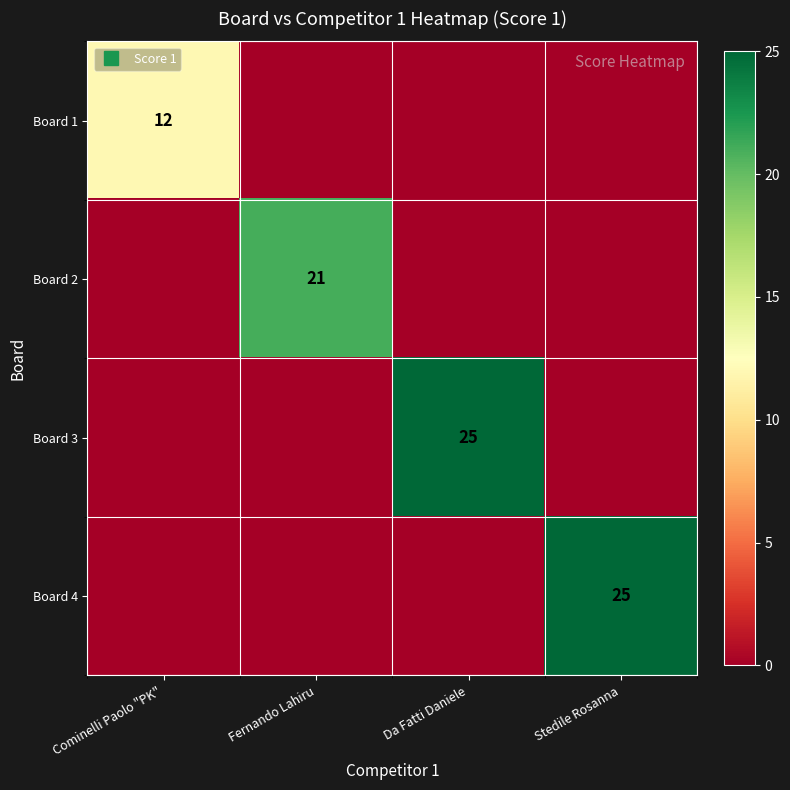

What is the highest value of the Board 2 series?

21